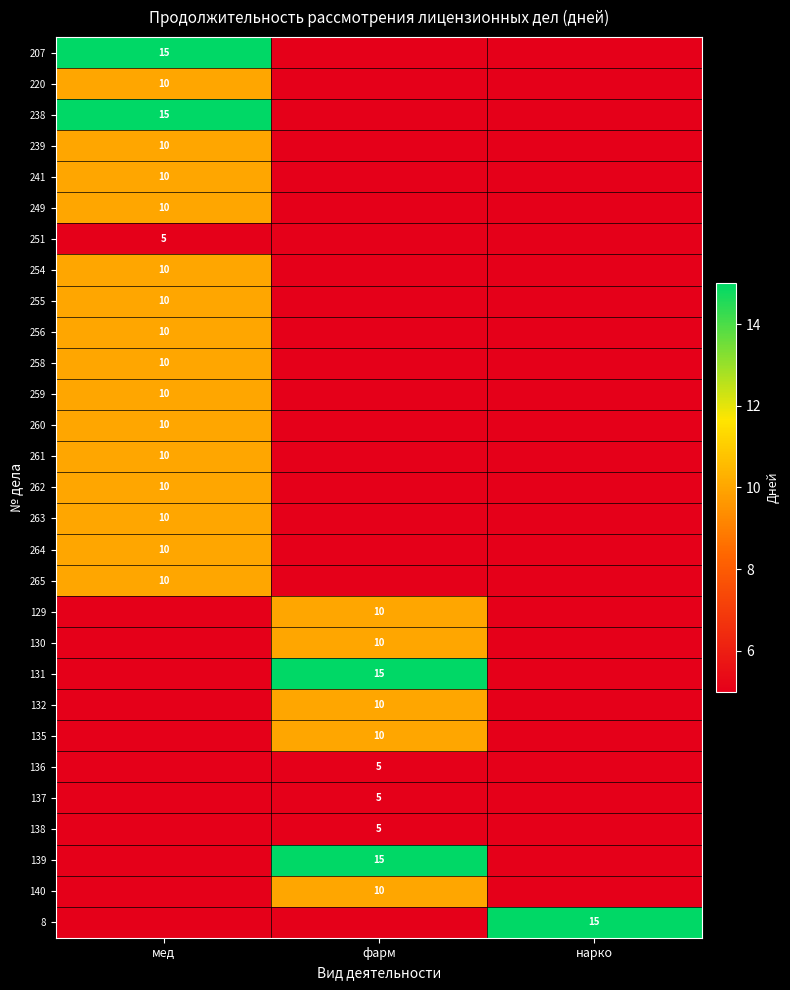

How many series are shown in this chart?

29